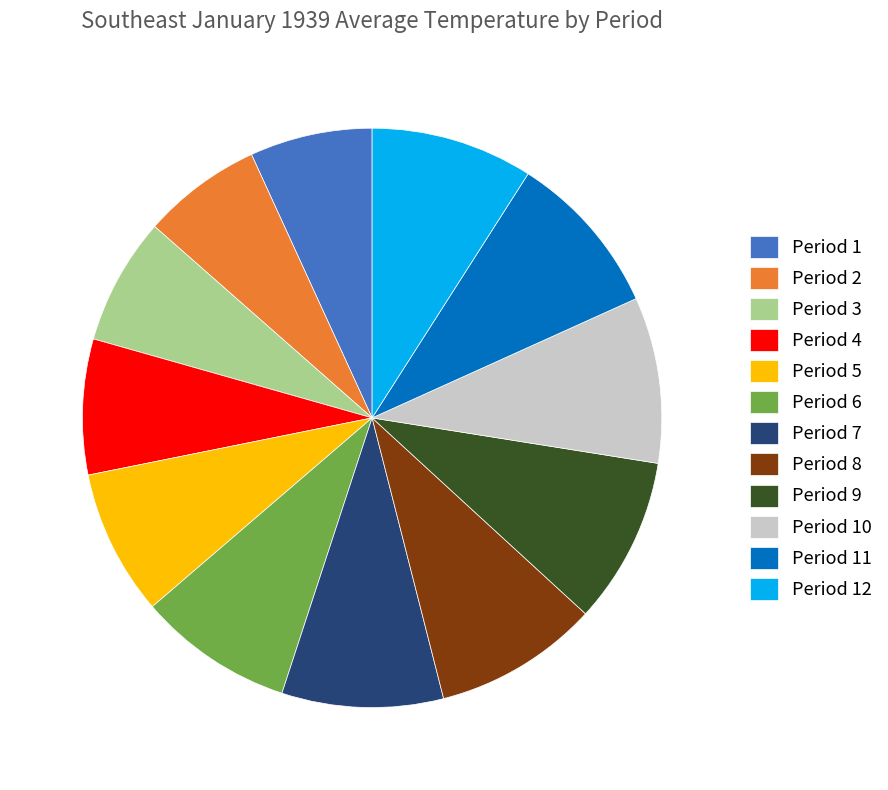

Do Period 10 and Period 5 together represent more than half of the pie?

No